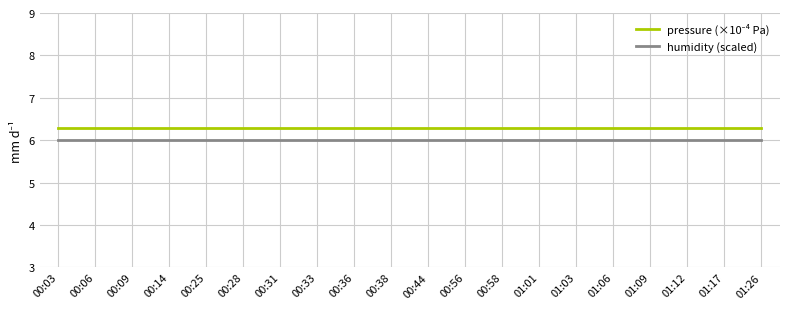

What is the total value across all series at 00:36?

12.3